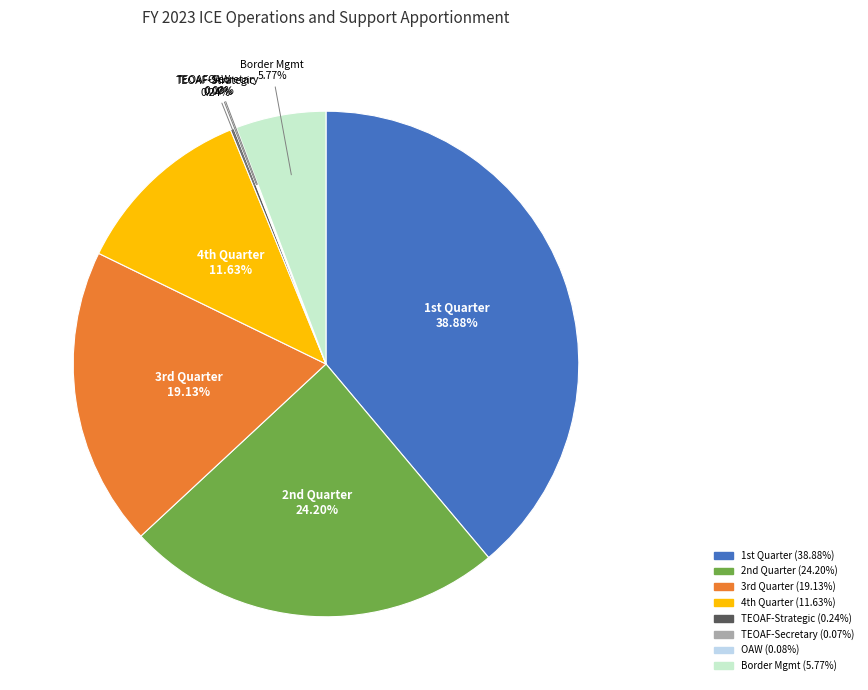

Is there any slice that represents more than half of the pie?

No